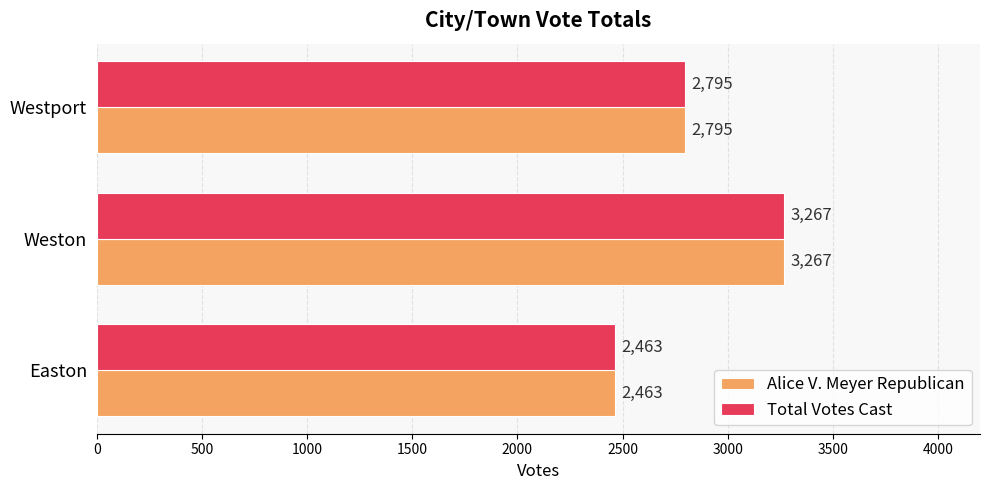

What is the maximum value for Alice V. Meyer Republican?

3267